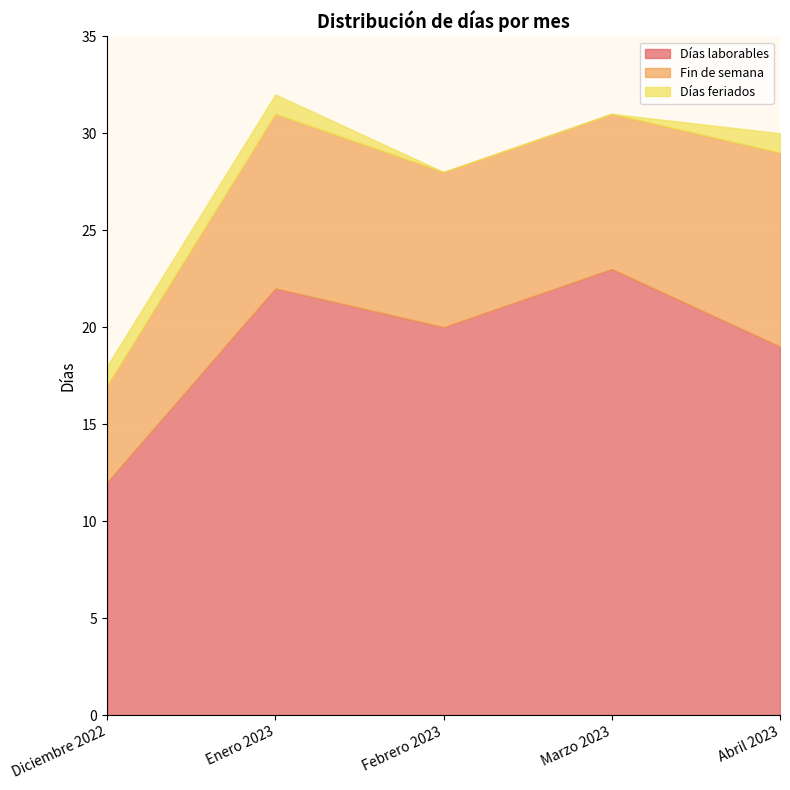

True or false: Días laborables and Fin de semana cross at least once.

False